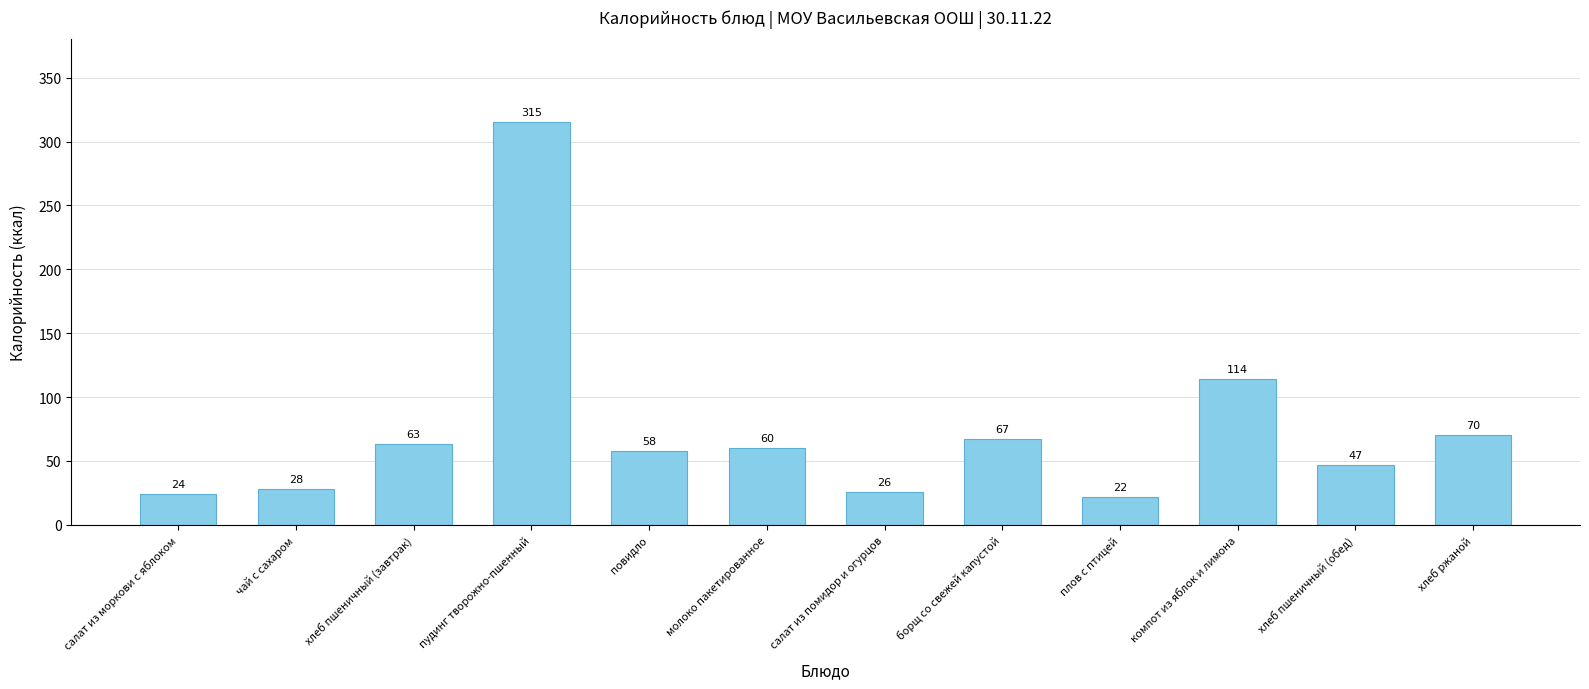

Reading right to left, list all the values displayed in this chart.

хлеб ржаной=70	хлеб пшеничный (обед)=47	компот из яблок и лимона=114	плов с птицей=22	борщ со свежей капустой=67	салат из помидор и огурцов=26	молоко пакетированное=60	повидло=58	пудинг творожно-пшенный=315	хлеб пшеничный (завтрак)=63	чай с сахаром=28	салат из моркови с яблоком=24